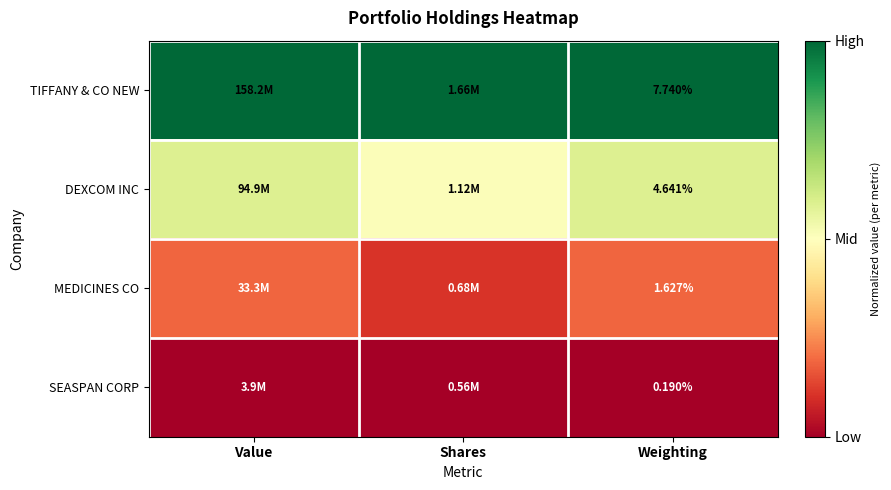

Rank the series at Weighting from highest to lowest value.

TIFFANY & CO NEW, DEXCOM INC, MEDICINES CO, SEASPAN CORP